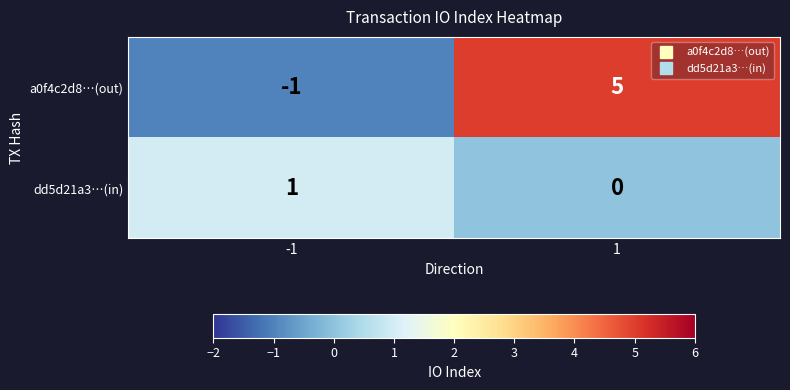

What is the sum of the a0f4c2d8…(out) values at 1 and -1?

4